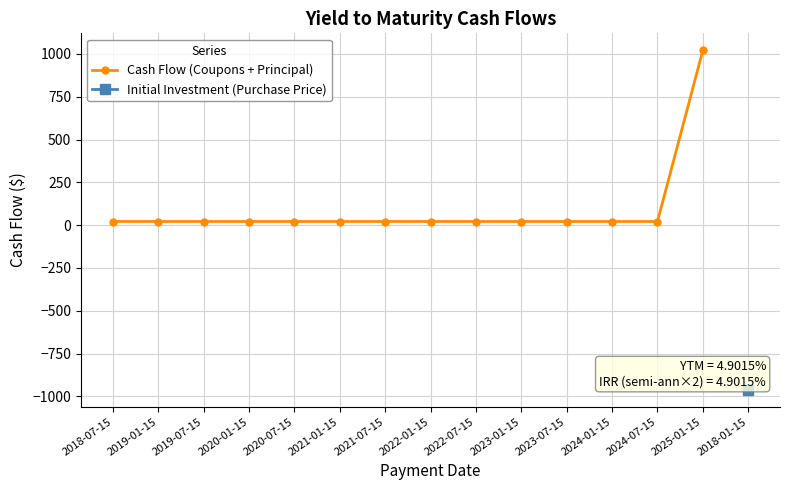

True or false: the data shows 28.4 at 2023-07-15.

False